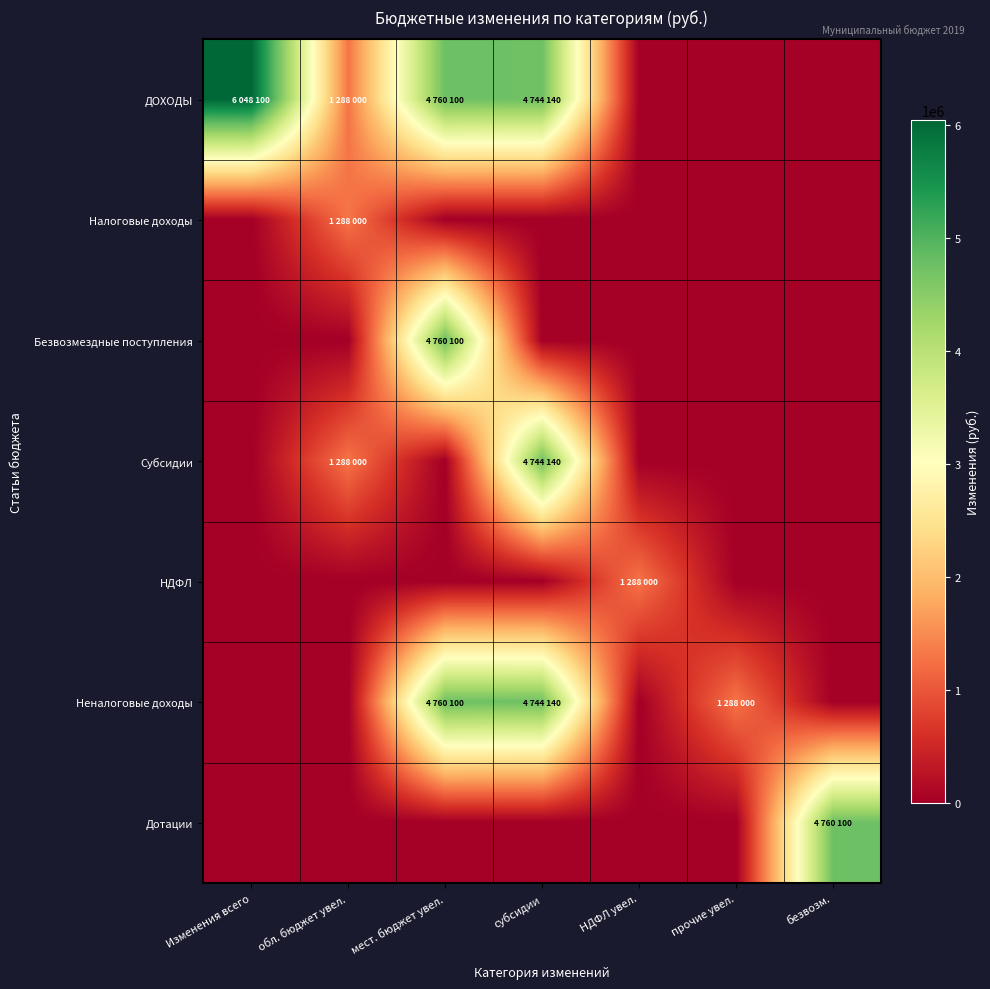

Reading left to right, what are all the values shown in this chart?

ДОХОДЫ: Изменения всего=6048100	обл. бюджет увел.=1288000	мест. бюджет увел.=4760100	субсидии=4744140	НДФЛ увел.=0	прочие увел.=0	безвозм.=0
Налоговые доходы: Изменения всего=0	обл. бюджет увел.=1288000	мест. бюджет увел.=0	субсидии=0	НДФЛ увел.=0	прочие увел.=0	безвозм.=0
Безвозмездные поступления: Изменения всего=0	обл. бюджет увел.=0	мест. бюджет увел.=4760100	субсидии=0	НДФЛ увел.=0	прочие увел.=0	безвозм.=0
Субсидии: Изменения всего=0	обл. бюджет увел.=1288000	мест. бюджет увел.=0	субсидии=4744140	НДФЛ увел.=0	прочие увел.=0	безвозм.=0
НДФЛ: Изменения всего=0	обл. бюджет увел.=0	мест. бюджет увел.=0	субсидии=0	НДФЛ увел.=1288000	прочие увел.=0	безвозм.=0
Неналоговые доходы: Изменения всего=0	обл. бюджет увел.=0	мест. бюджет увел.=4760100	субсидии=4744140	НДФЛ увел.=0	прочие увел.=1288000	безвозм.=0
Дотации: Изменения всего=0	обл. бюджет увел.=0	мест. бюджет увел.=0	субсидии=0	НДФЛ увел.=0	прочие увел.=0	безвозм.=4760100